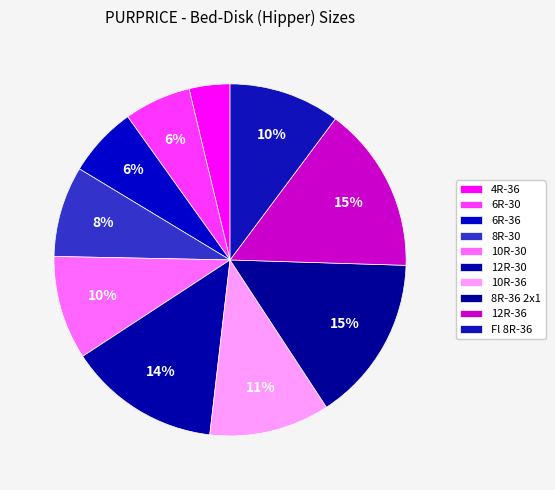

Does 12R-36 represent more than half of the total?

No